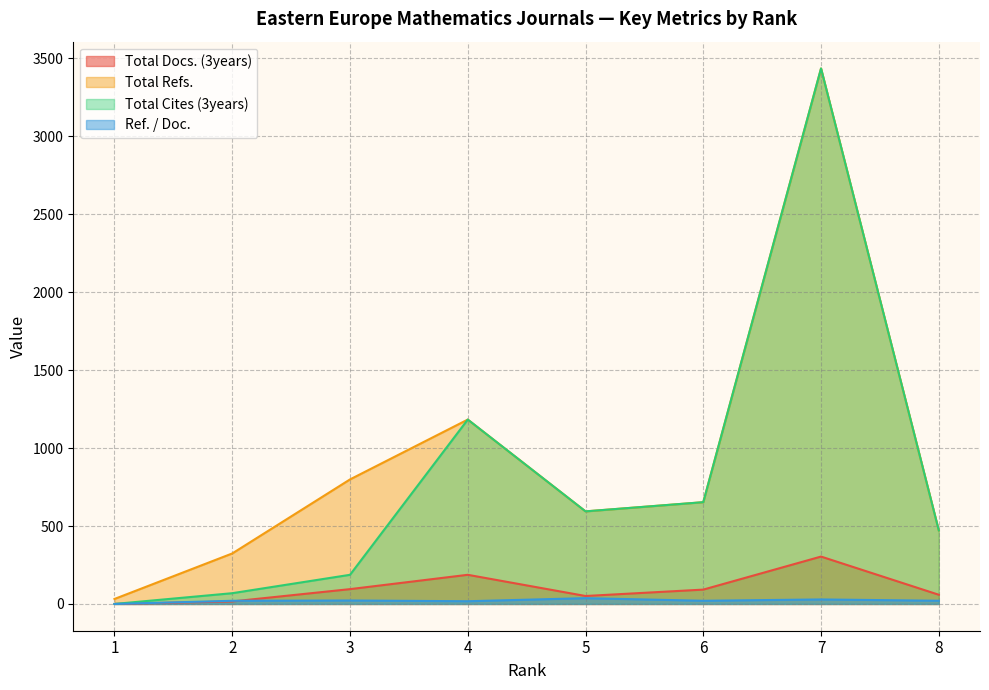

What is the average value of the Total Refs. series?

936.6